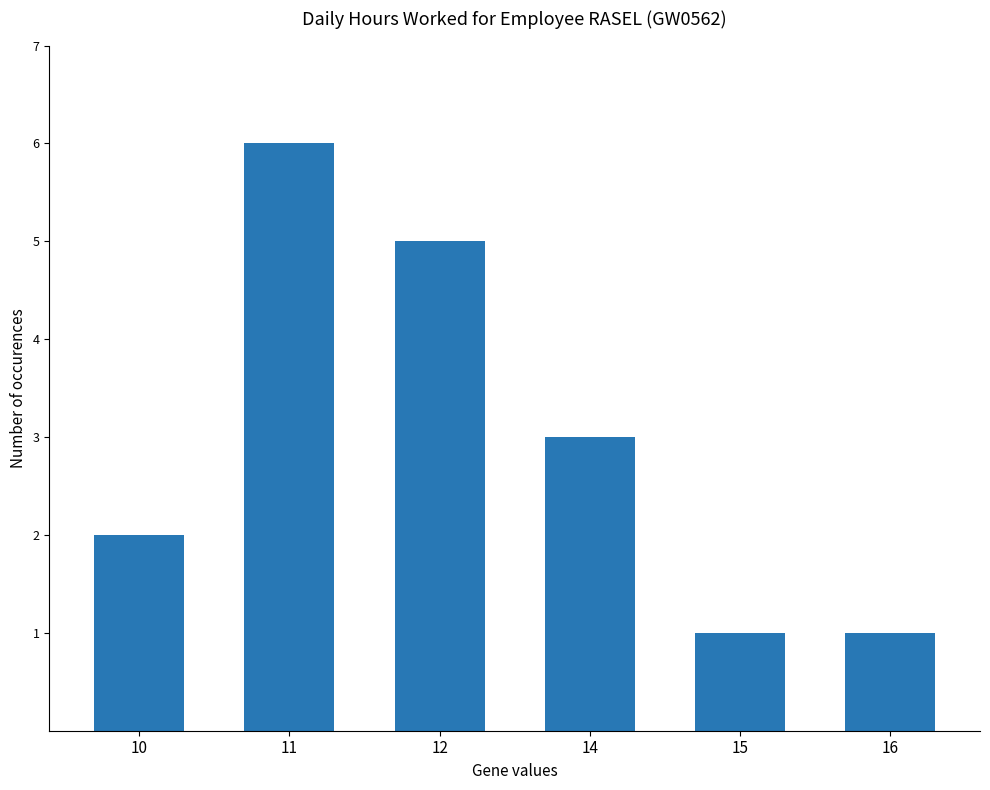

What is the greatest value displayed?

6